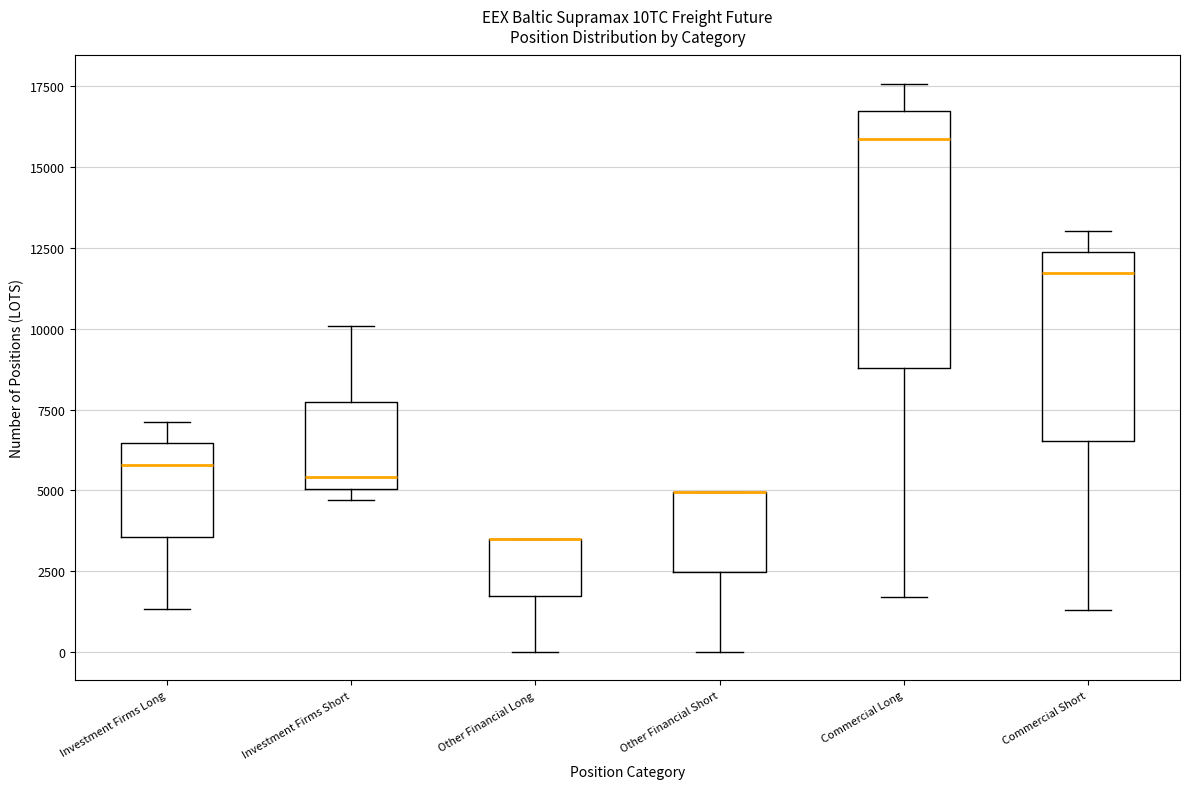

Reading left to right, transcribe this box plot: for each box, give where its median line is, the range the box spans, and where its two whiskers end, as read against the y-axis. The values are not printed on the chart, so give them approximately, as read against the axis.

Investment Firms Long: median 6000, box 3500 to 6500, whiskers 1500 to 7000
Investment Firms Short: median 5500, box 5000 to 7500, whiskers 4500 to 10000
Other Financial Long: median 3500 (drawn on the box's upper edge), box 1500 to 3500, whiskers 0 to 3500
Other Financial Short: median 5000 (drawn on the box's upper edge), box 2500 to 5000, whiskers 0 to 5000
Commercial Long: median 16000, box 9000 to 16500, whiskers 1500 to 17500
Commercial Short: median 11500, box 6500 to 12500, whiskers 1500 to 13000